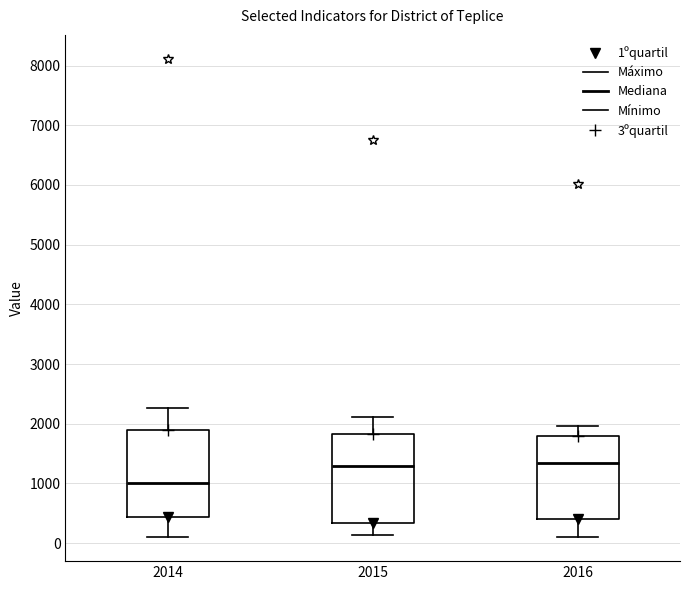

Reading left to right, read every box against the y-axis: the position of its median line, the range the box covers, and the ends of its whiskers. The values are not printed on the chart, so give them approximately, as read against the axis.

2014: median 1000, box 400 to 1900, whiskers 100 to 2300
2015: median 1300, box 300 to 1800, whiskers 100 to 2100
2016: median 1300, box 400 to 1800, whiskers 100 to 2000